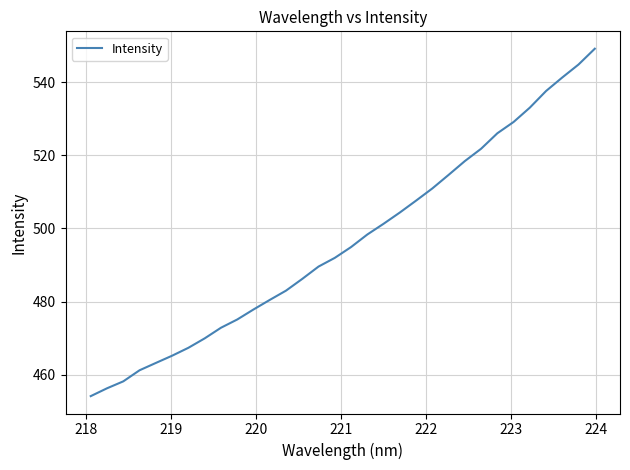

Reading left to right, transcribe all the data shown in this chart.

454.1	456.2	458.1	461.2	463.2	465.2	467.3	469.9	472.8	475.1	477.8	480.4	483.0	486.2	489.6	492.0	494.9	498.4	501.3	504.4	507.6	511.0	514.7	518.5	521.8	526.1	529.2	533.1	537.7	541.4	544.9	549.2